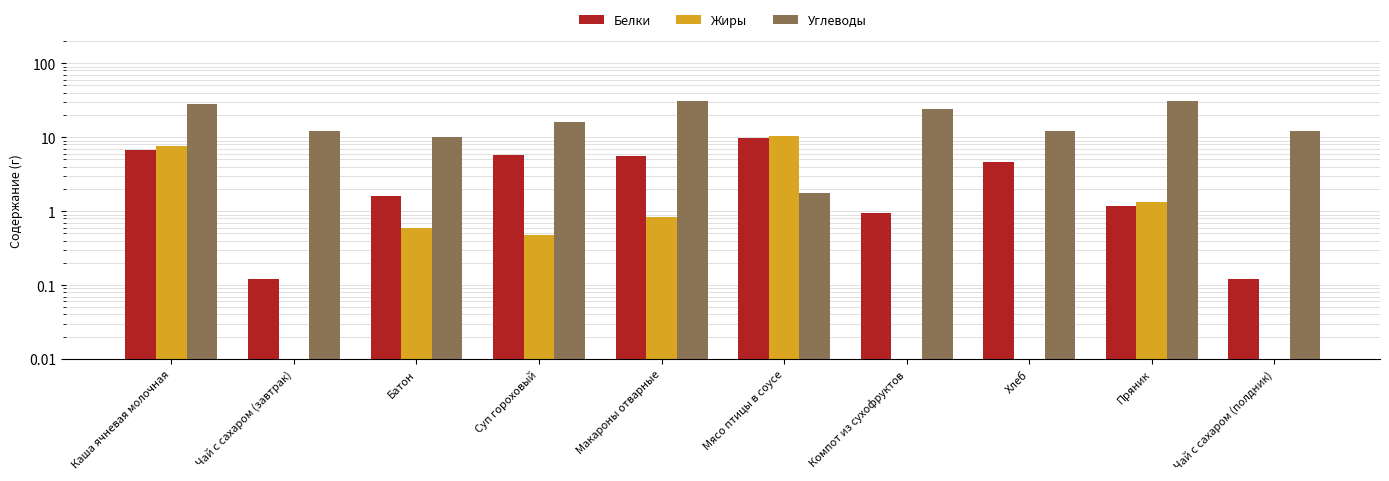

At which category is the sum across all series the highest?

Каша ячневая молочная